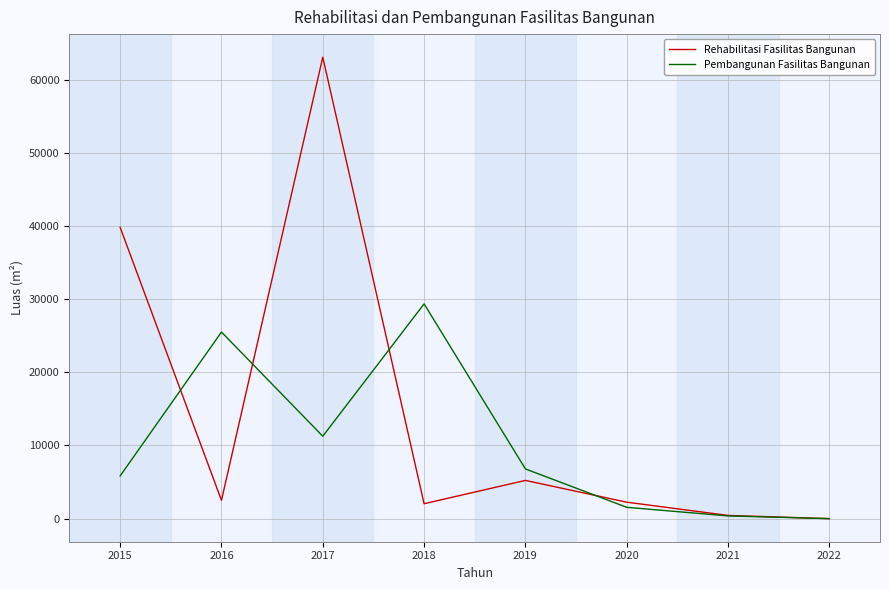

True or false: Pembangunan Fasilitas Bangunan has a value of 0 at 2022.

True